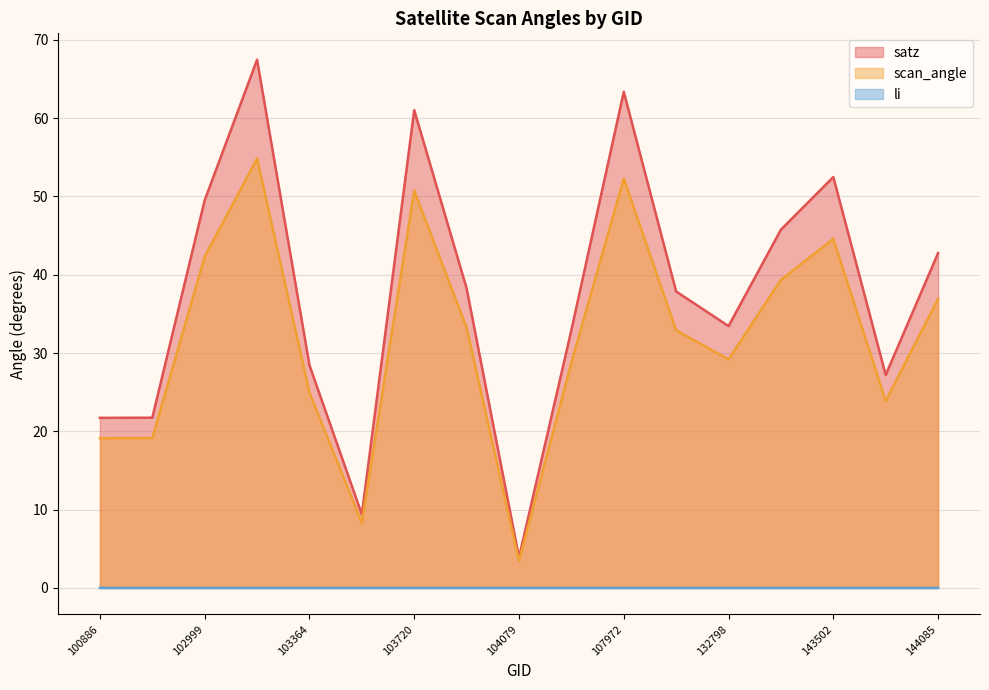

What is the average value of the scan_angle (line) series?

32.0